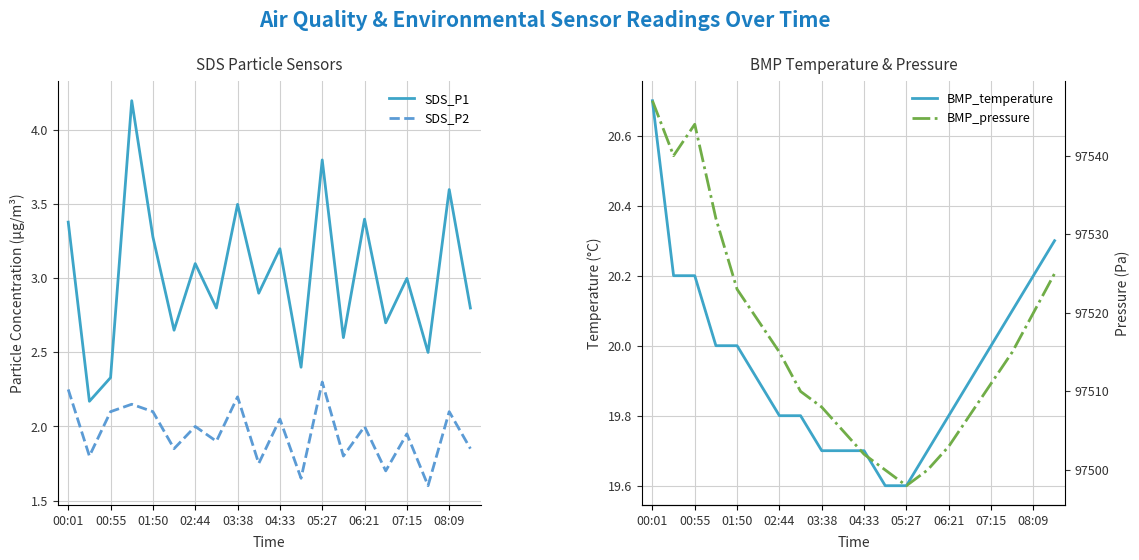

Is it true that SDS_P1 equals 2.0 at 06:21?

False